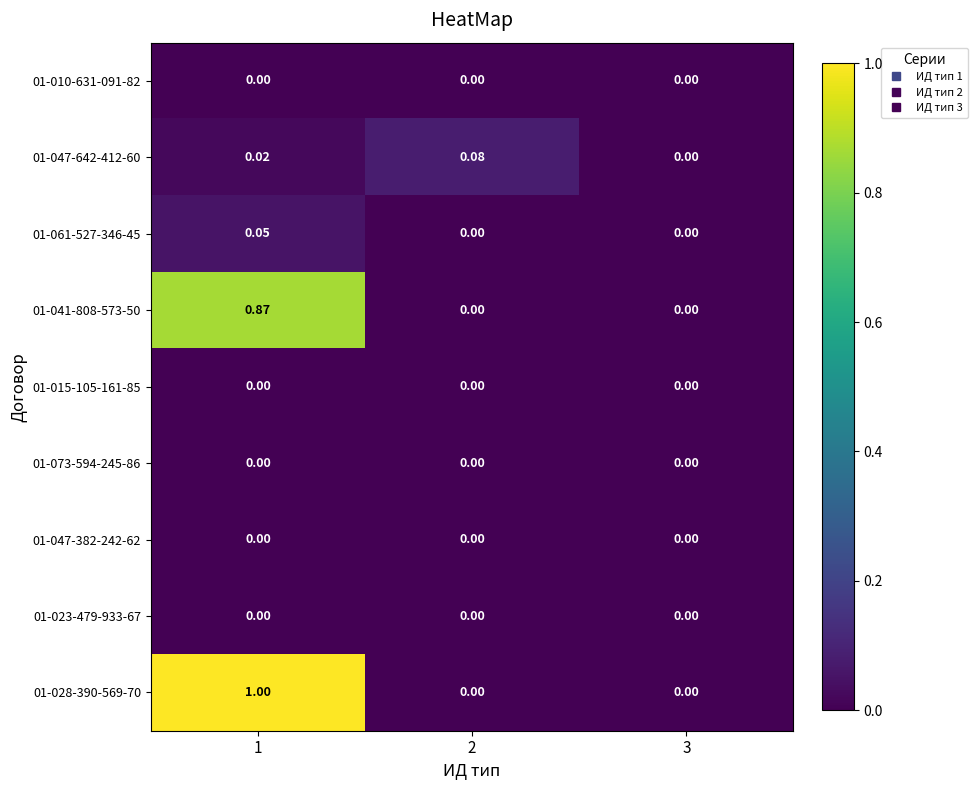

How many data points in 01-061-527-346-45 are above 0?

1